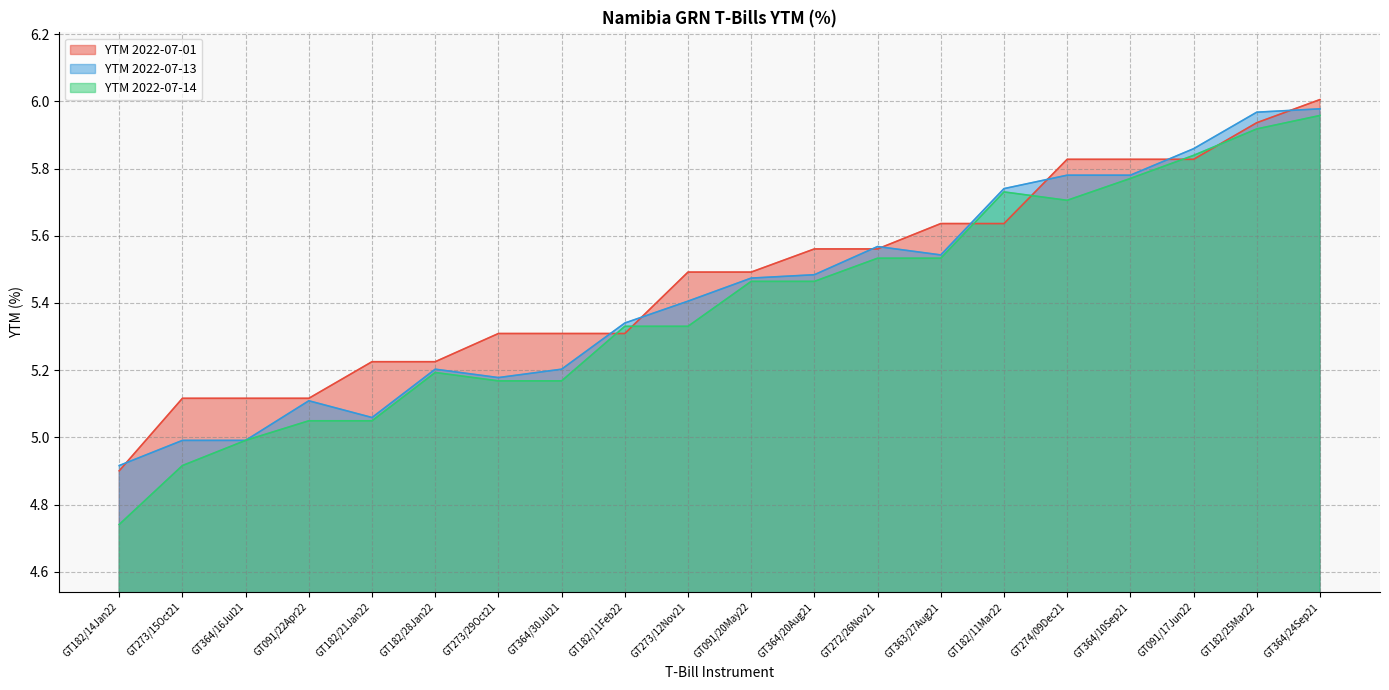

List the series in order of their overall mean, lowest first.

YTM 2022-07-14, YTM 2022-07-13, YTM 2022-07-01